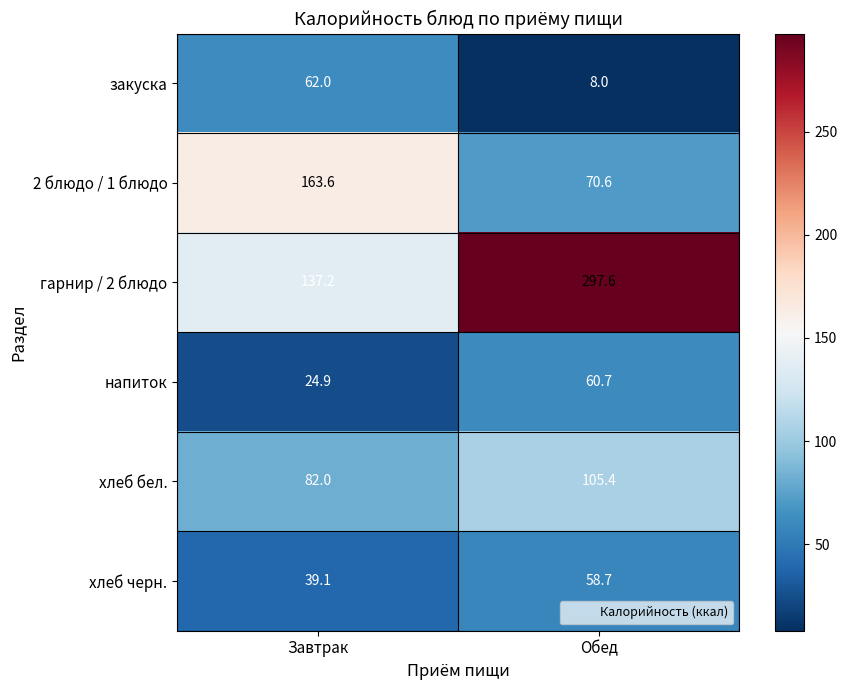

True or false: закуска has a value of 4.0 at Обед.

False